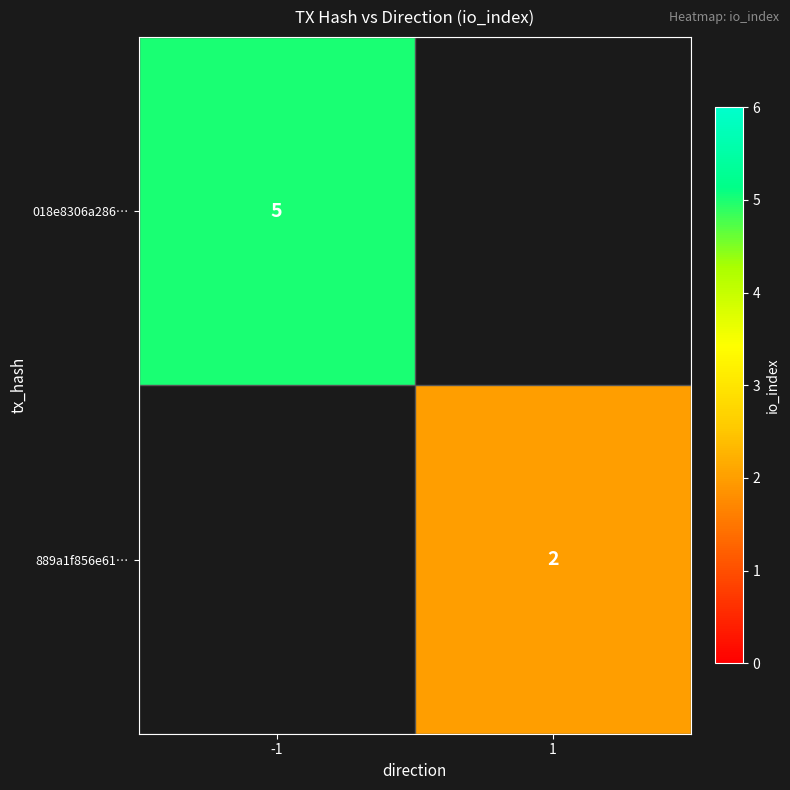

The 018e8306a286… series shows 5 at -1. True or false?

True